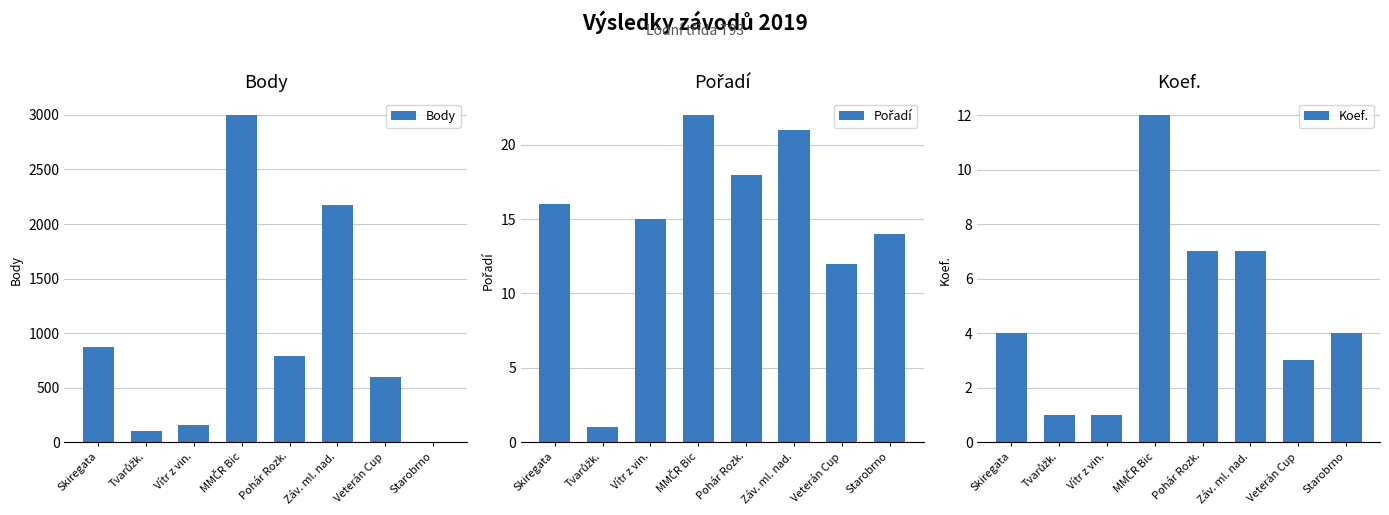

What is the sum of all Body values?

7686